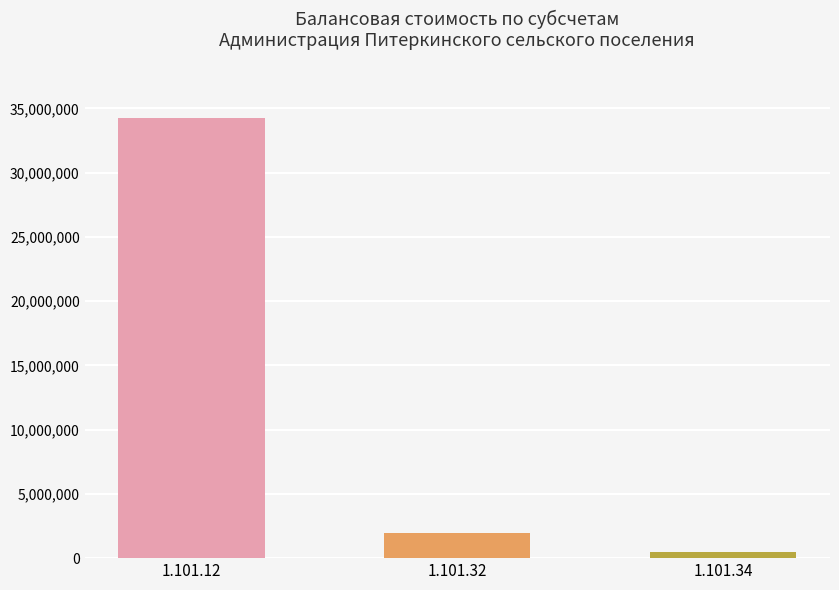

What is the sum of all values?

36654999.2